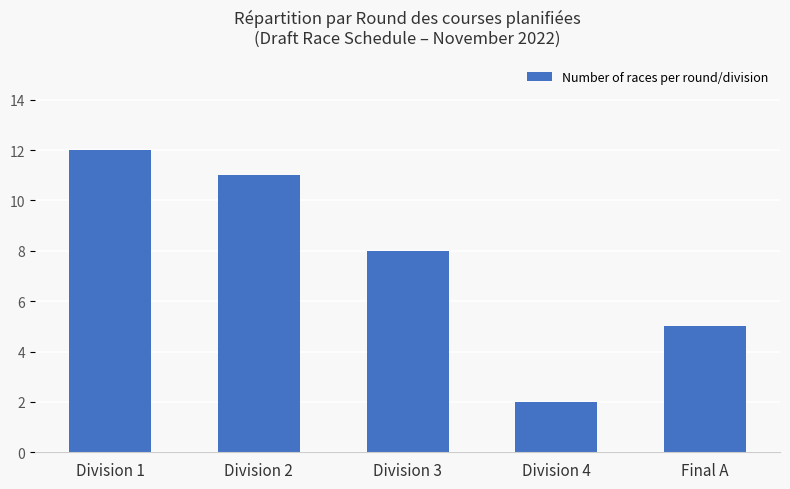

Count the values in the range 5 to 11.

3